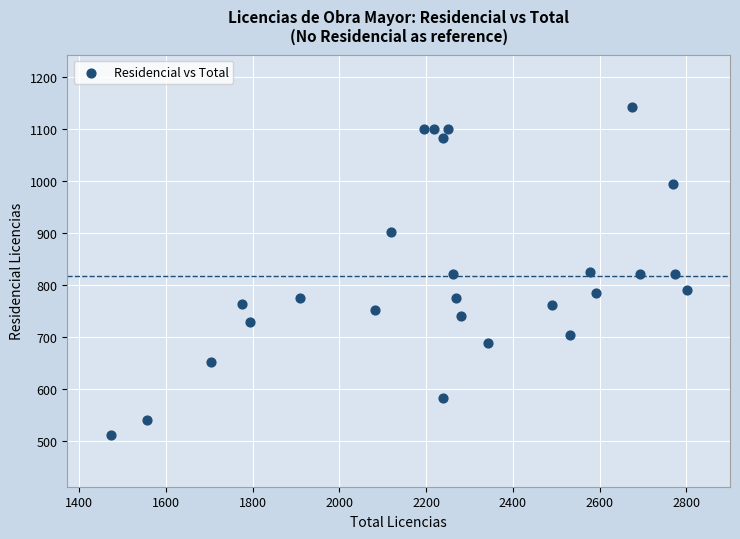

What is the range of X values (max minus min)?

1329